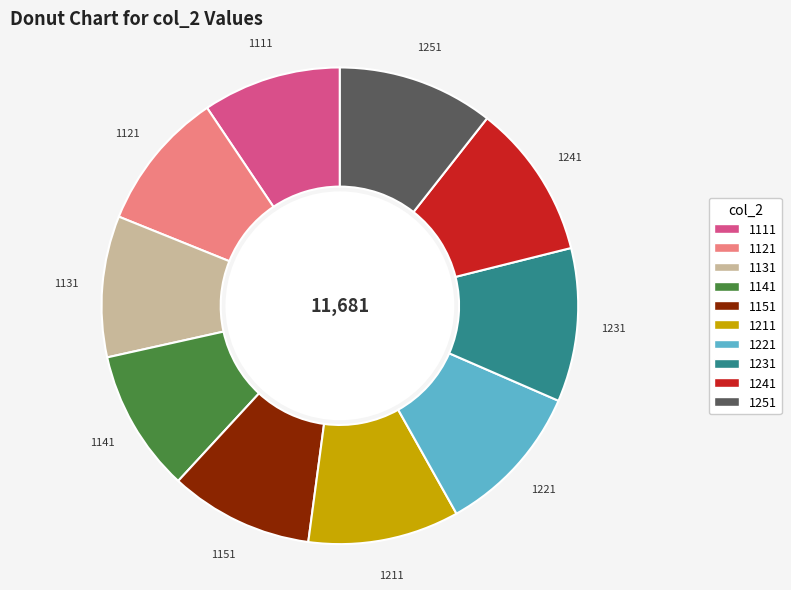

What is the ratio of the value at 1241 to the value at 1221?

1.0